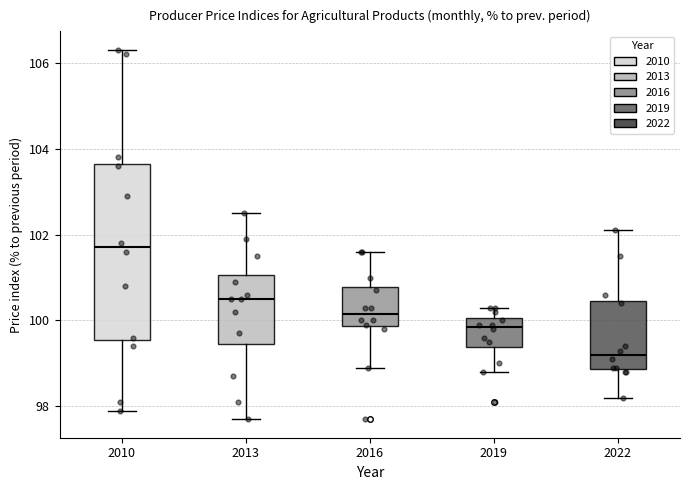

Which box is the tallest, from its lower edge to its upper edge?

2010